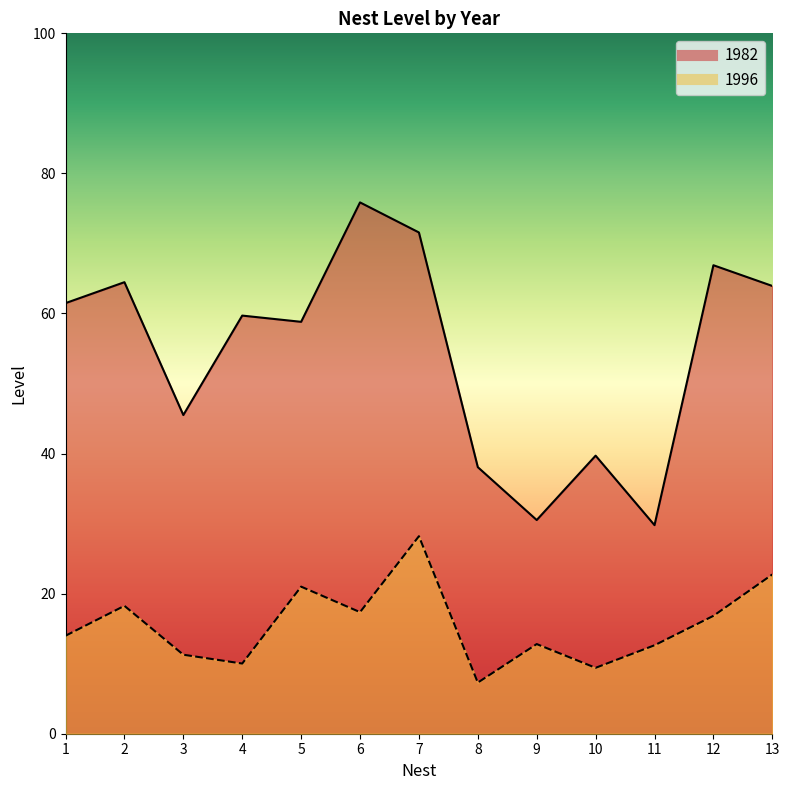

Which series has the largest range (max minus min)?

1982